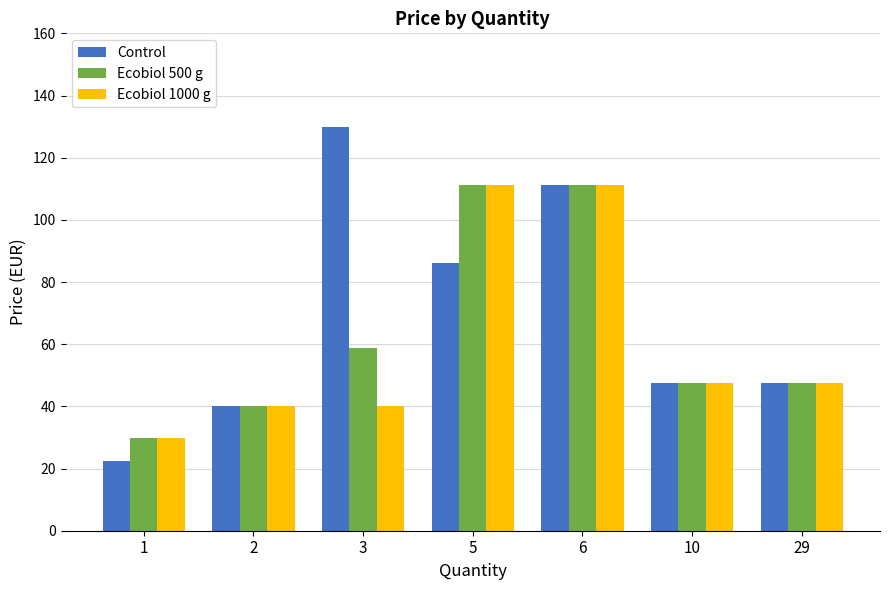

Where does the Ecobiol 500 g series first go above 47?

3